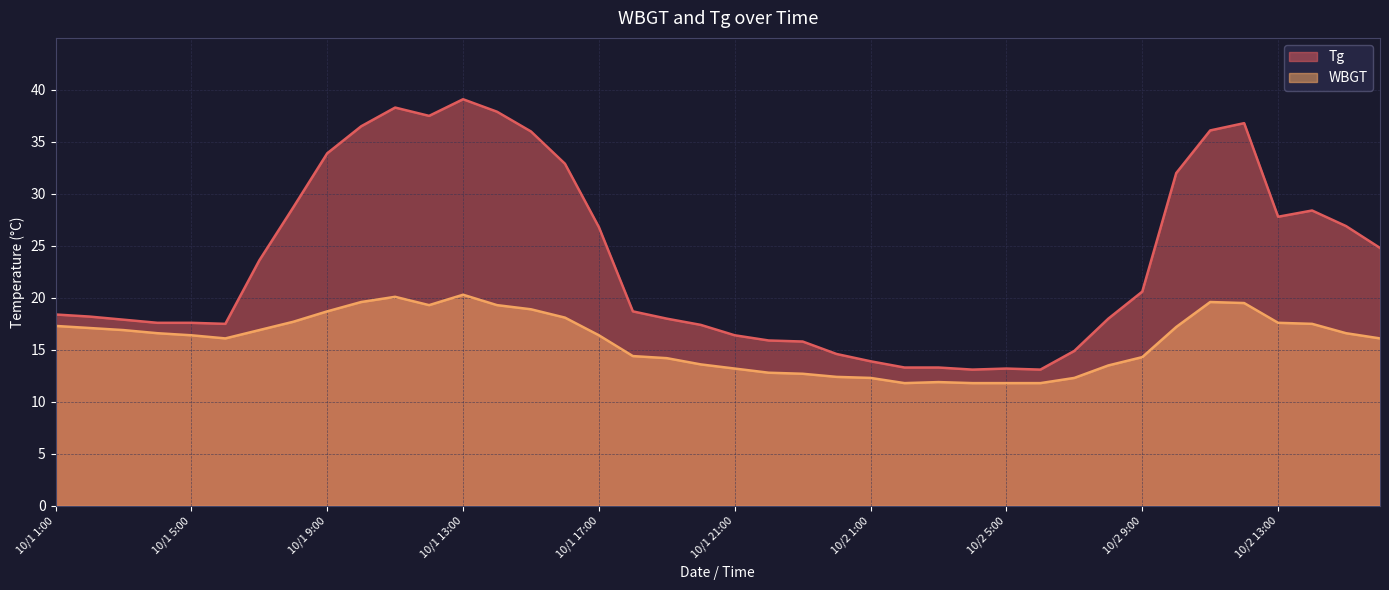

Reading left to right, extract all data points from this chart.

Tg: 18.4	18.2	17.9	17.6	17.6	17.5	23.6	28.7	33.9	36.5	38.3	37.5	39.1	37.9	36.0	32.9	26.8	18.7	18.0	17.4	16.4	15.9	15.8	14.6	13.9	13.3	13.3	13.1	13.2	13.1	14.9	18.0	20.6	32.0	36.1	36.8	27.8	28.4	26.9	24.8
WBGT: 17.3	17.1	16.9	16.6	16.4	16.1	16.9	17.7	18.7	19.6	20.1	19.3	20.3	19.3	18.9	18.1	16.4	14.4	14.2	13.6	13.2	12.8	12.7	12.4	12.3	11.8	11.9	11.8	11.8	11.8	12.3	13.5	14.3	17.2	19.6	19.5	17.6	17.5	16.6	16.1